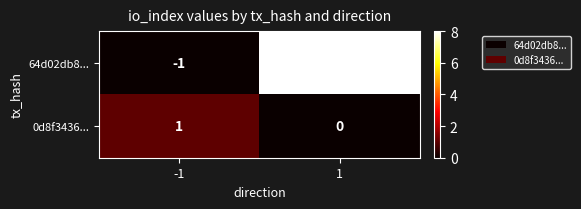

What is the difference between the maximum and minimum values in the 64d02db8... series?

9